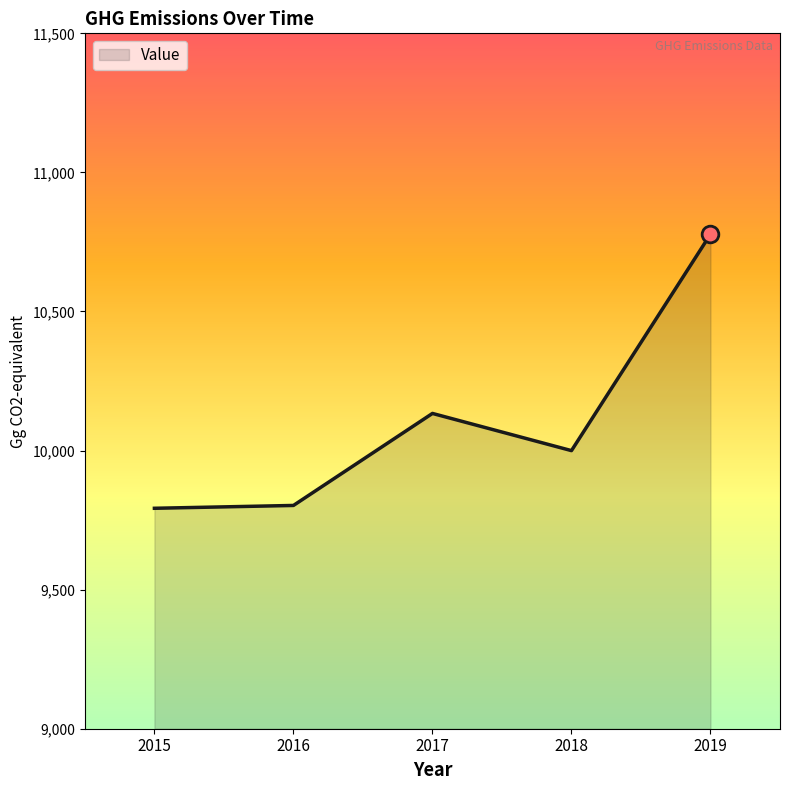

At which label is the value closest to 10285?

2017